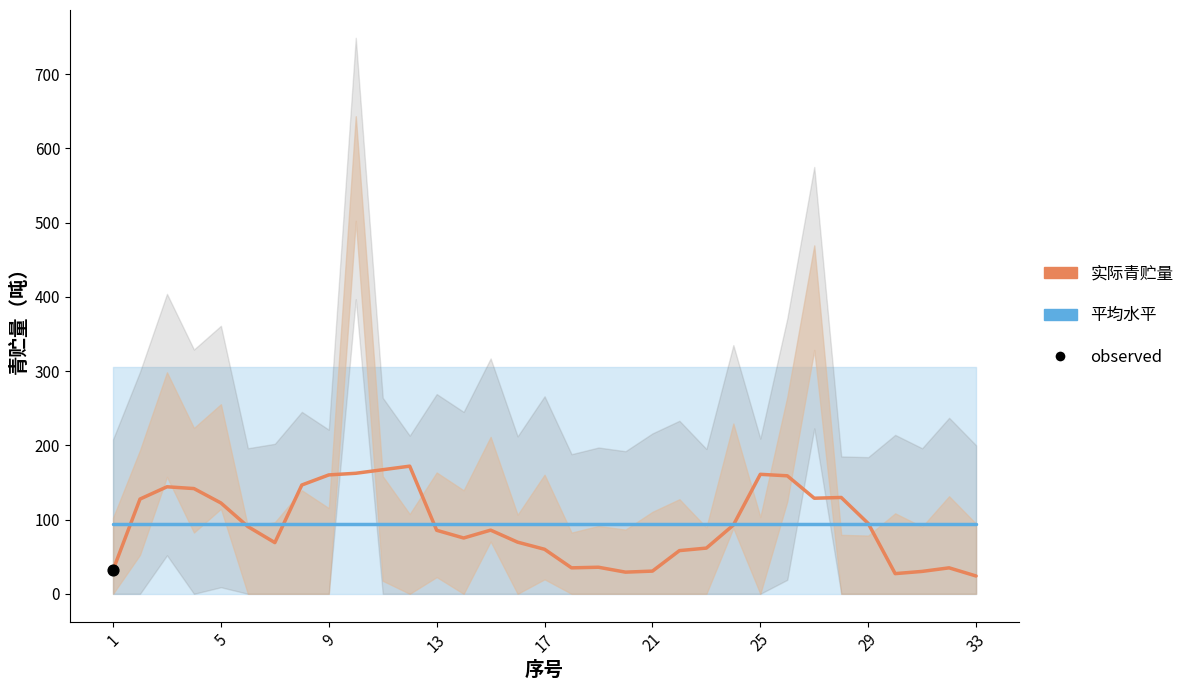

Which series reaches the minimum Y coordinate?

青贮量（实际）